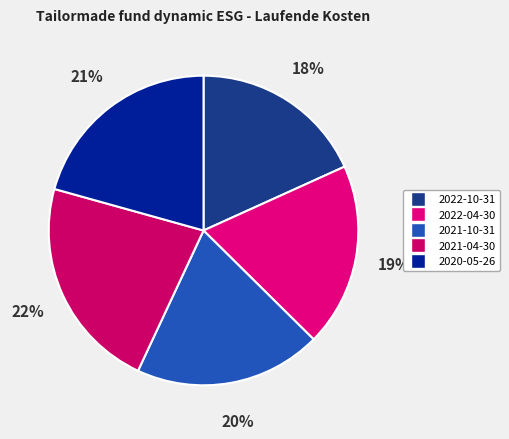

The 2021-10-31 slice represents 6% of the pie. True or false?

False